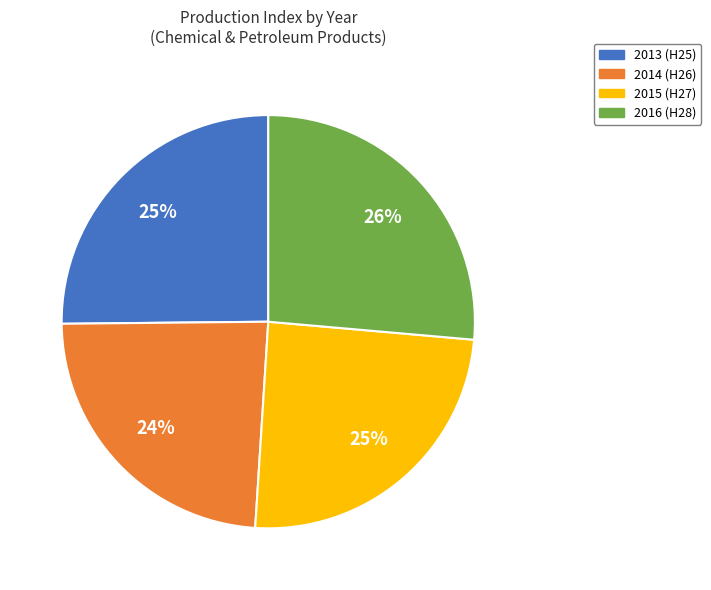

Do 2013 and 2014 together represent more than half of the pie?

No